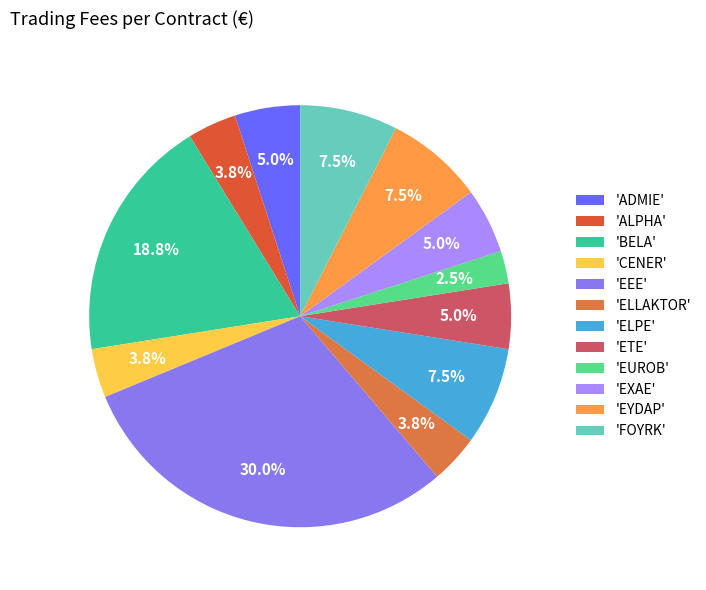

Count the number of slices in the pie.

12